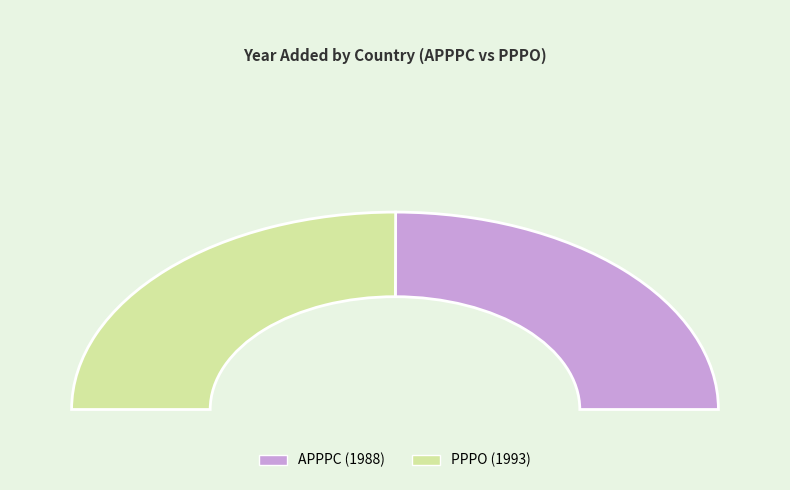

The APPPC slice represents 50% of the pie. True or false?

True